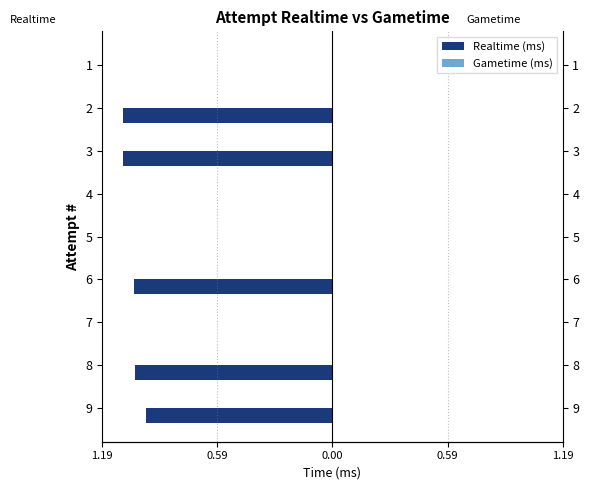

What is the minimum value shown in the chart?

-1.1